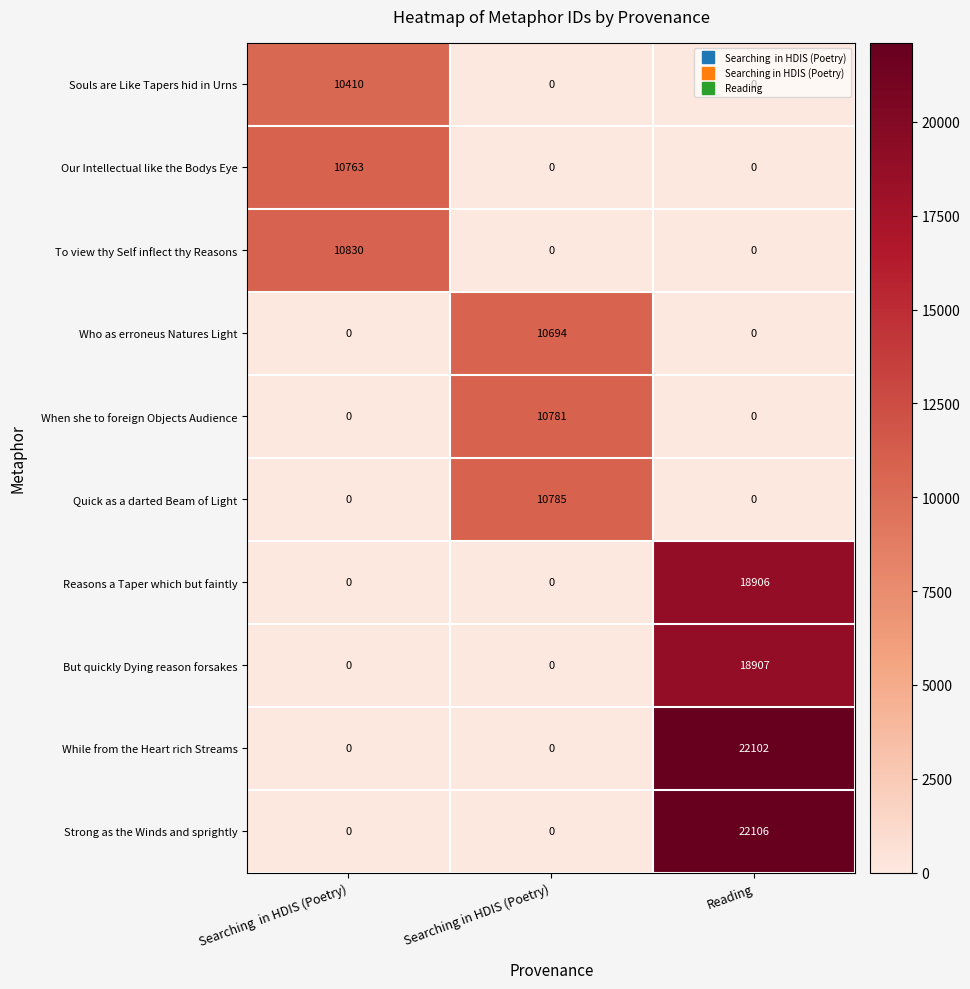

How many distinct data groups are displayed?

10